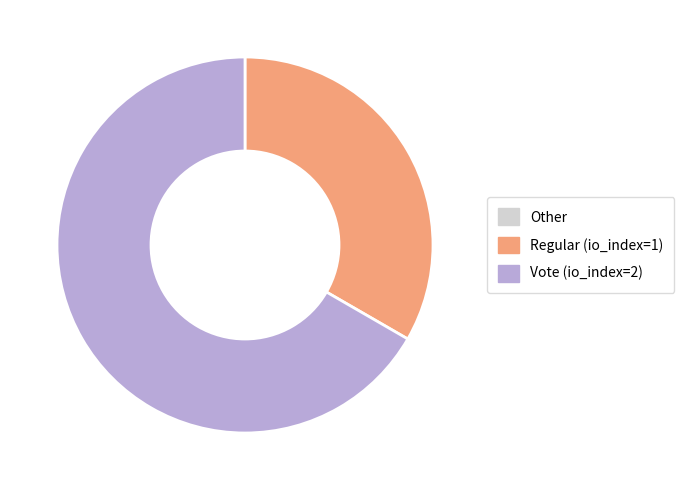

Does any single category account for the majority?

Yes